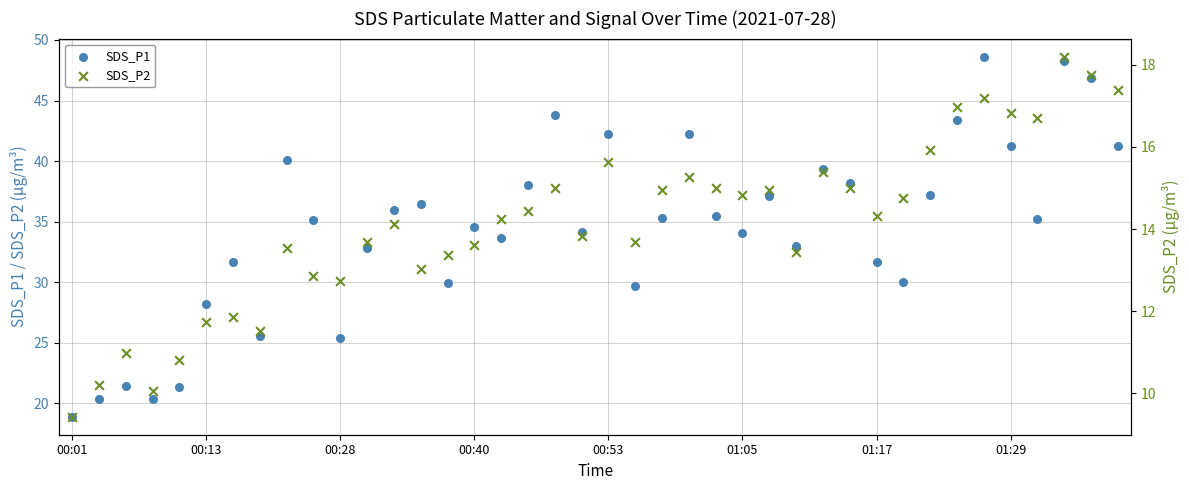

Which series has the largest Y range (max minus min)?

SDS_P1